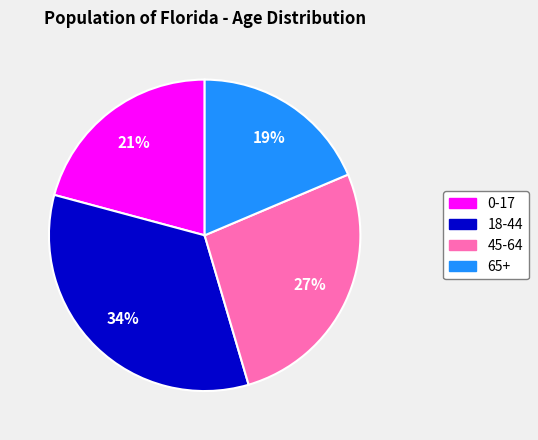

Between 0-17 and 18-44, which is larger?

18-44